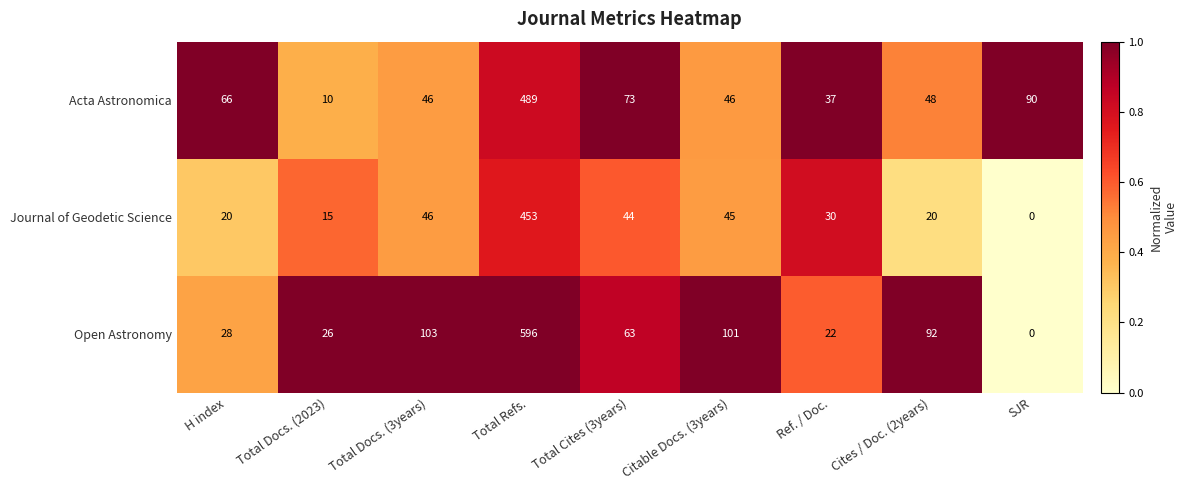

Is it true that Acta Astronomica equals 489 at Total Refs.?

True